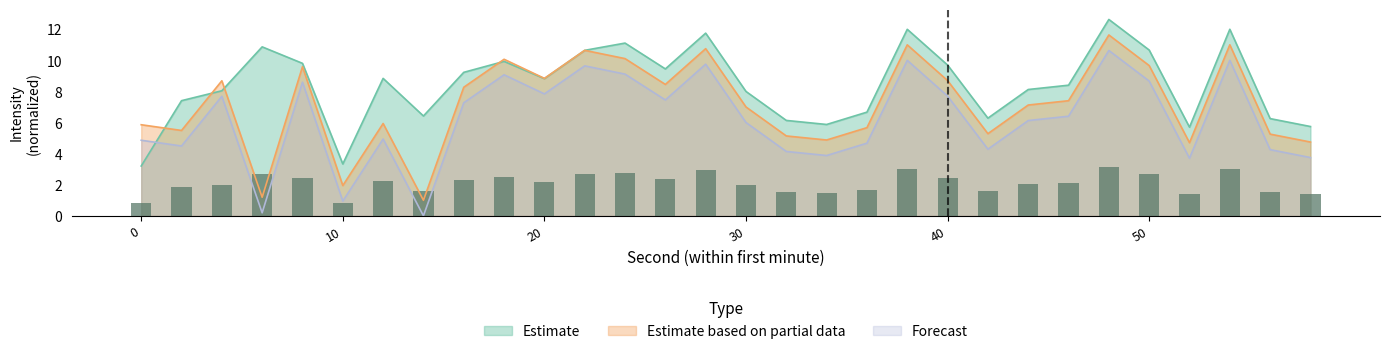

List the series in order of their overall mean, lowest first.

Forecast, Estimate based on partial data, Estimate